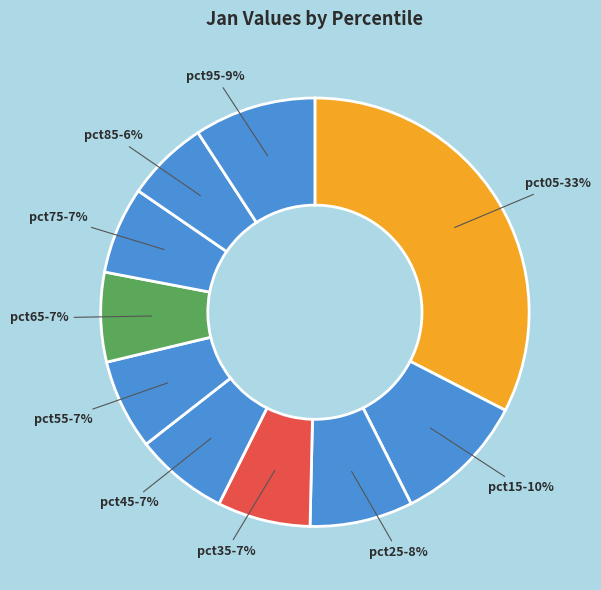

Is pct25 the majority of the pie?

No